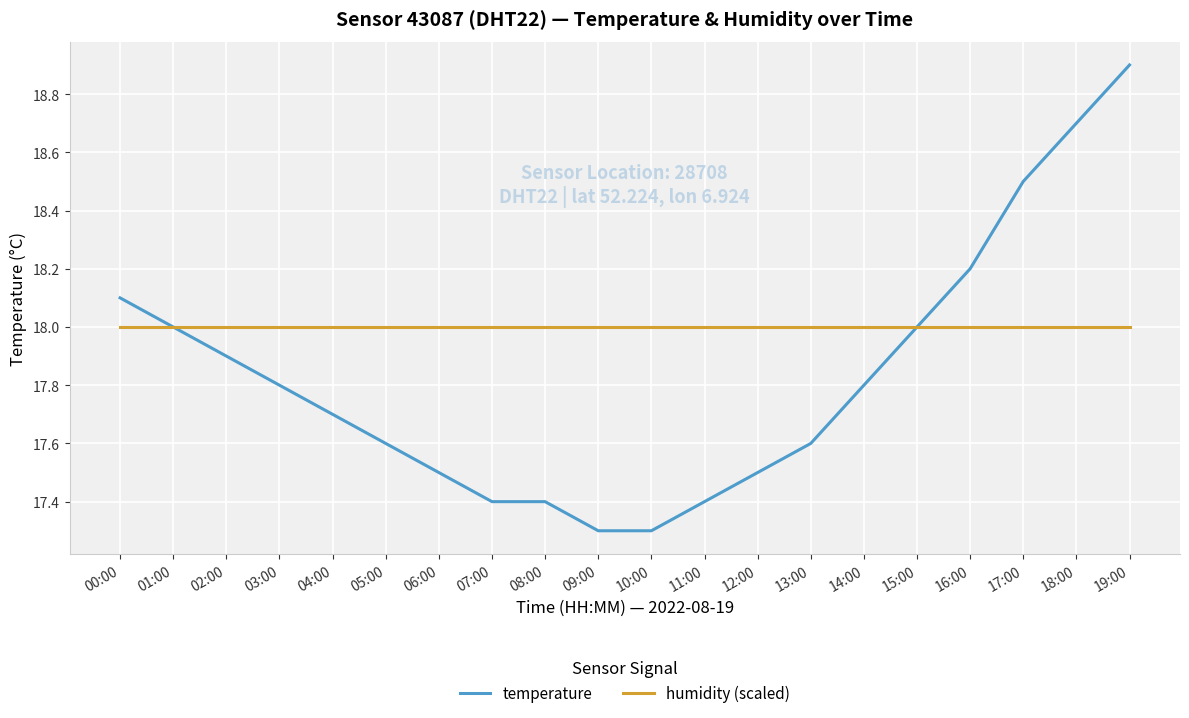

Reading left to right, list all the values displayed in this chart.

temperature: 18.1	18.0	17.9	17.8	17.7	17.6	17.5	17.4	17.4	17.3	17.3	17.4	17.5	17.6	17.8	18.0	18.2	18.5	18.7	18.9
humidity (scaled): 18.0	18.0	18.0	18.0	18.0	18.0	18.0	18.0	18.0	18.0	18.0	18.0	18.0	18.0	18.0	18.0	18.0	18.0	18.0	18.0